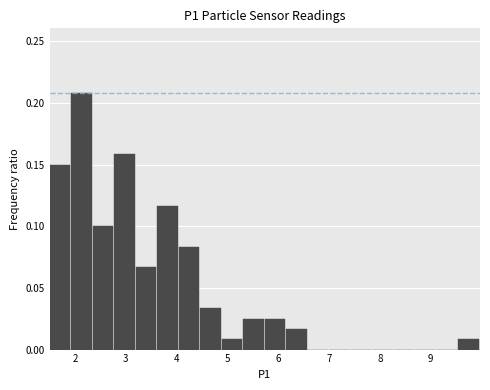

Reading left to right, list every bar in this chart as the range it spans on the x-axis followed by its height. Neither the bar edges nor the heights are printed on the chart, so give them approximately, as read against the axes.

1.5 to 1.9: 0.150
1.9 to 2.3: 0.210
2.3 to 2.8: 0.100
2.8 to 3.2: 0.160
3.2 to 3.6: 0.065
3.6 to 4.0: 0.115
4.0 to 4.5: 0.085
4.5 to 4.9: 0.035
4.9 to 5.3: 0.010
5.3 to 5.7: 0.025
5.7 to 6.2: 0.025
6.2 to 6.6: 0.015
6.6 to 7.0: 0
7.0 to 7.4: 0
7.4 to 7.9: 0
7.9 to 8.3: 0
8.3 to 8.7: 0
8.7 to 9.1: 0
9.1 to 9.5: 0
9.5 to 10.0: 0.010